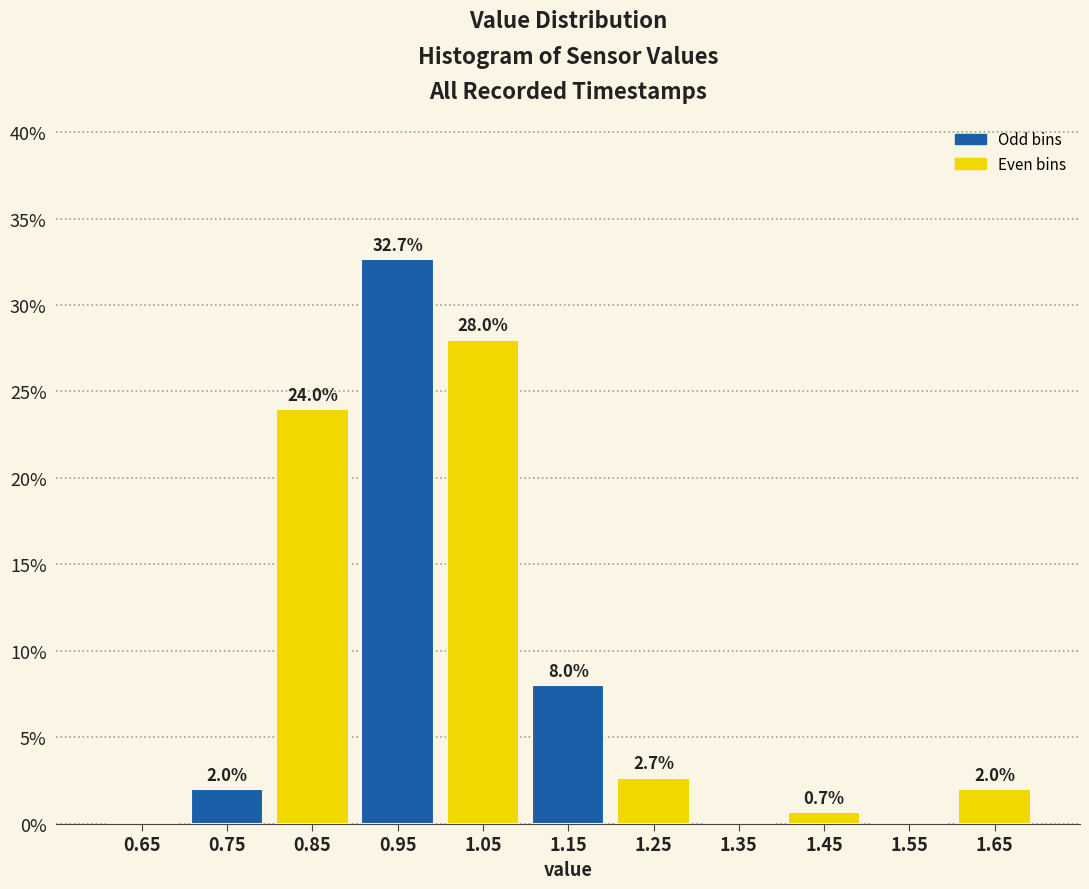

Over which range of the x-axis is the bar tallest?

0.9 to 1.0